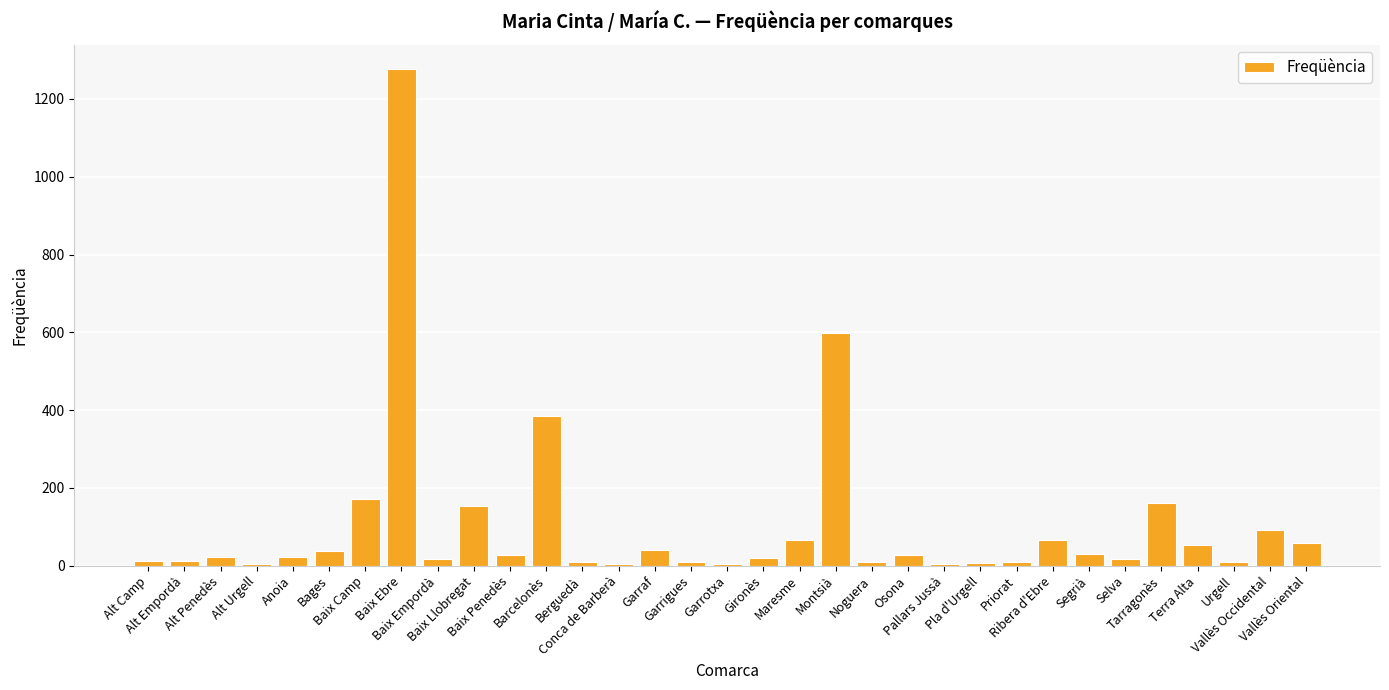

What is the maximum value shown in the chart?

1276